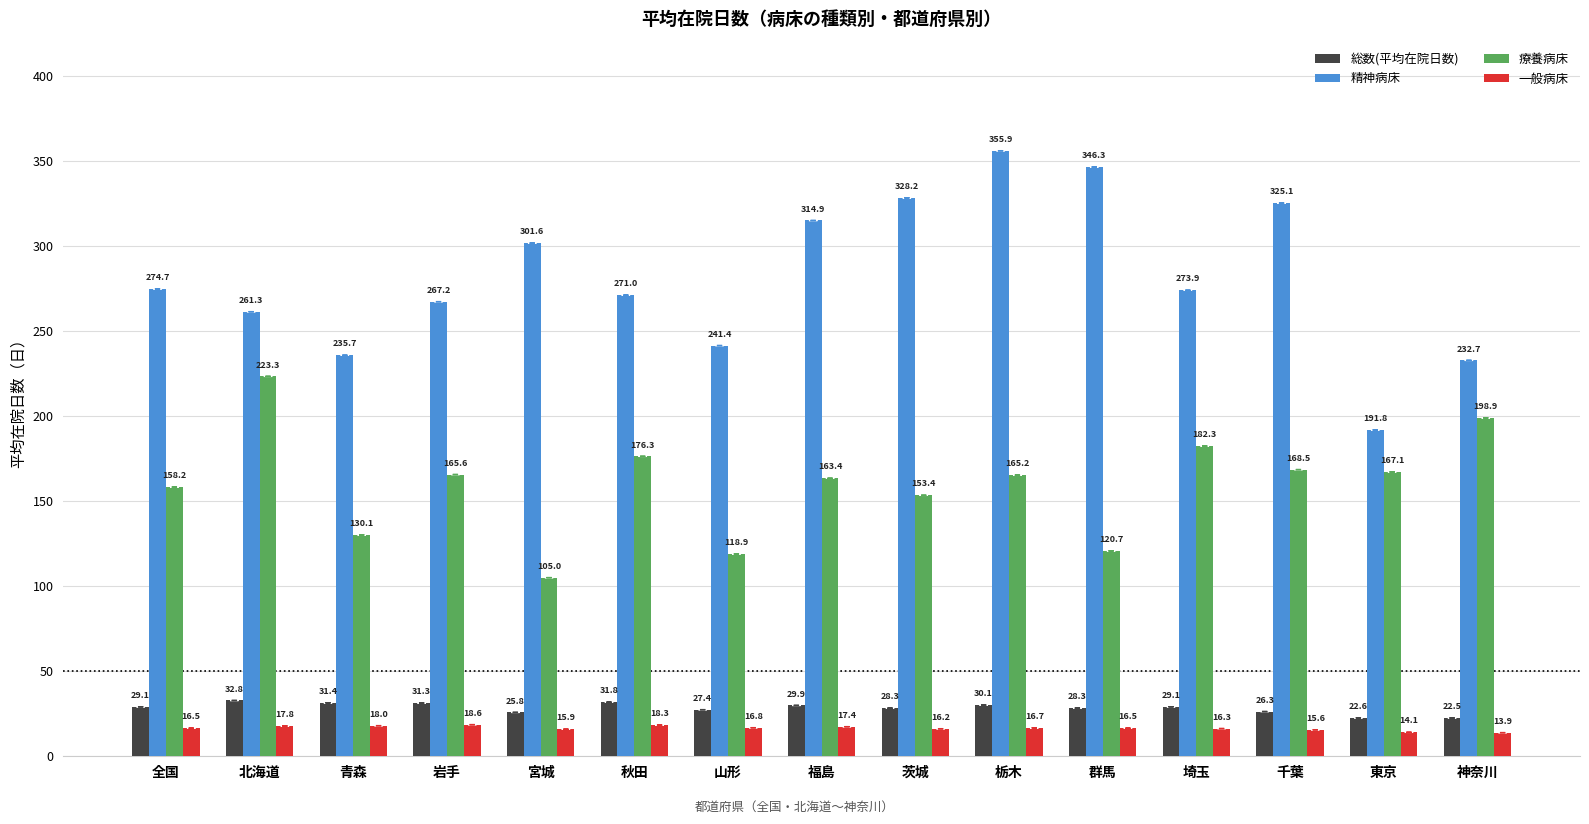

Rank the series by their maximum value, from highest to lowest.

精神病床, 療養病床, 総数(平均在院日数), 一般病床